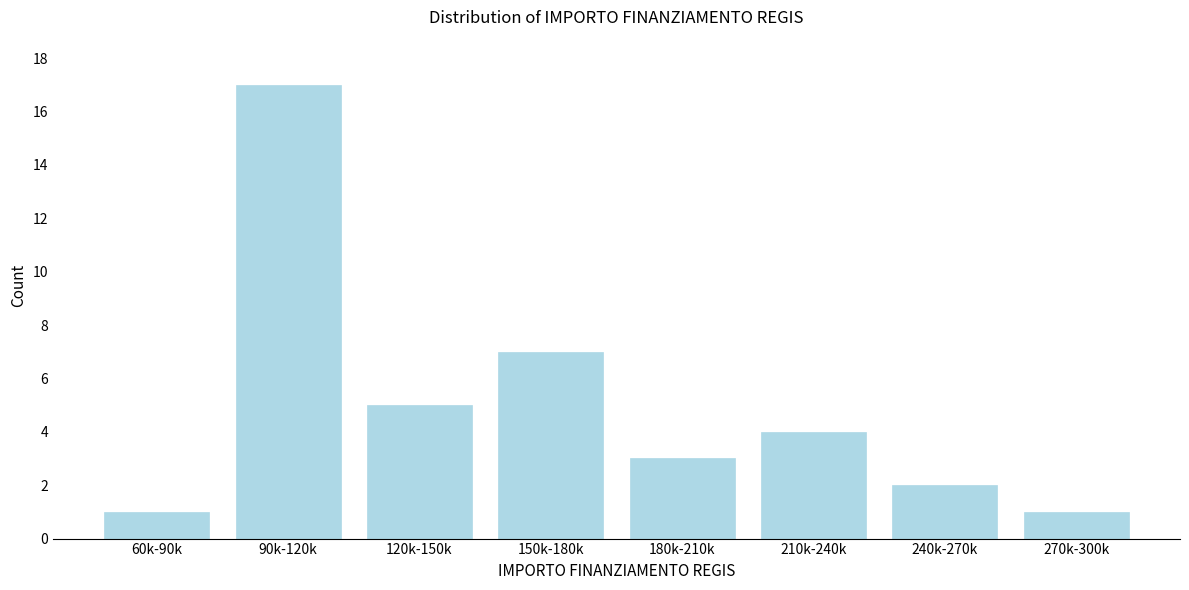

Reading right to left, what are all the values shown in this chart?

1	2	4	3	7	5	17	1